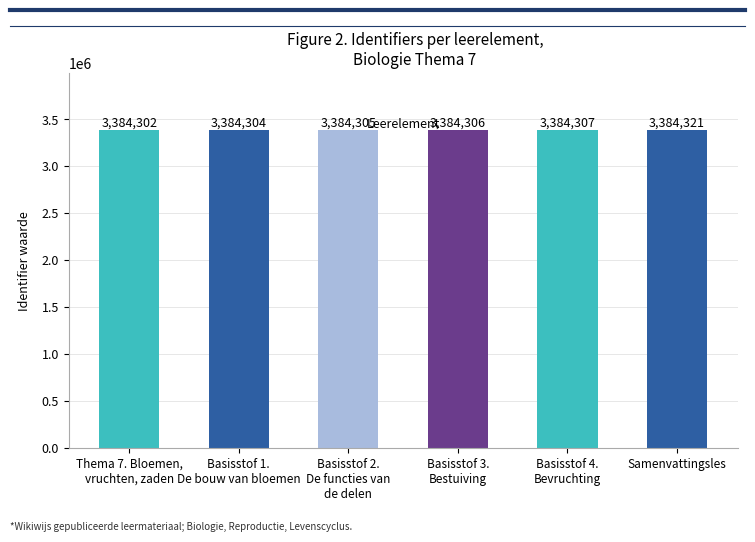

Is it true that the value at Basisstof 2.
De functies van
de delen is 5690436?

False